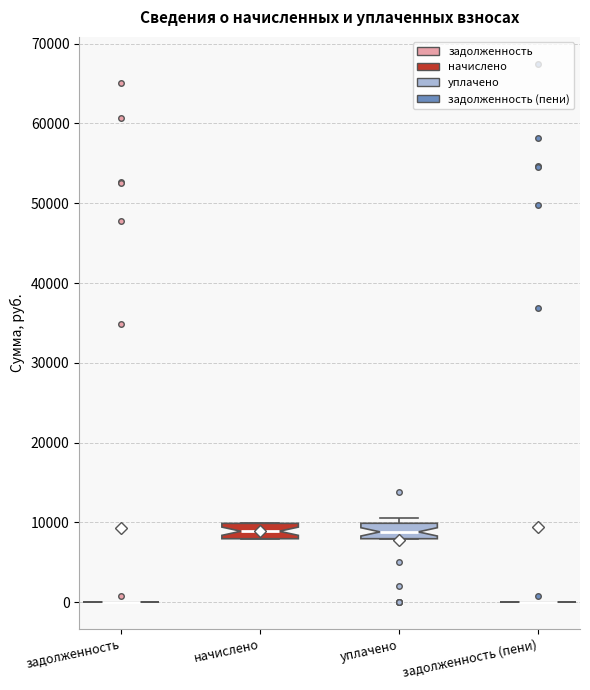

Where is the upper edge of the box for начислено on the y-axis? The values are not printed on the chart, so give them approximately, as read against the axis.

10000